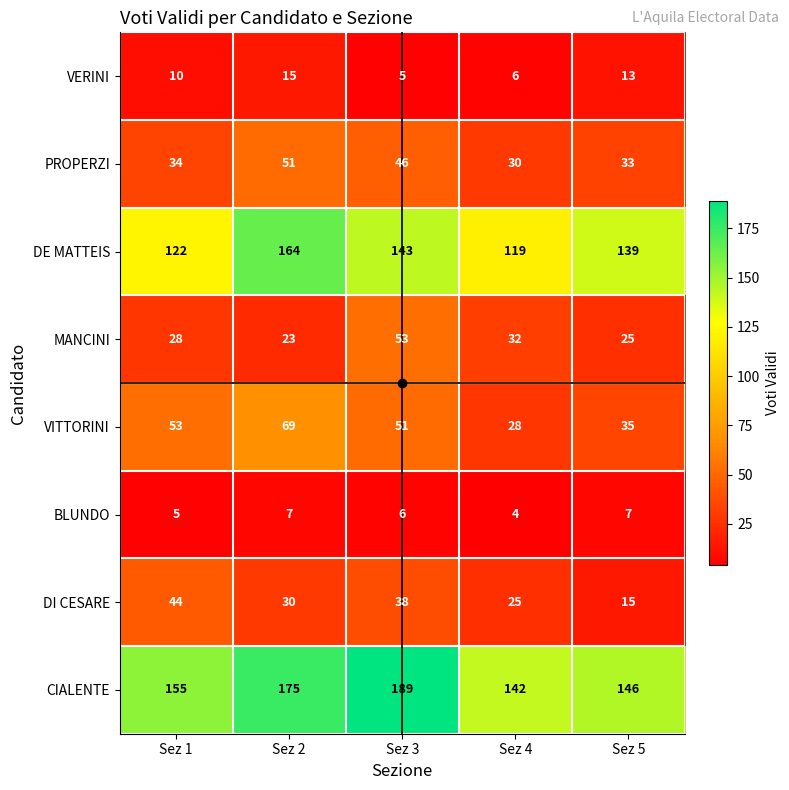

Which series has the largest range (max minus min)?

CIALENTE